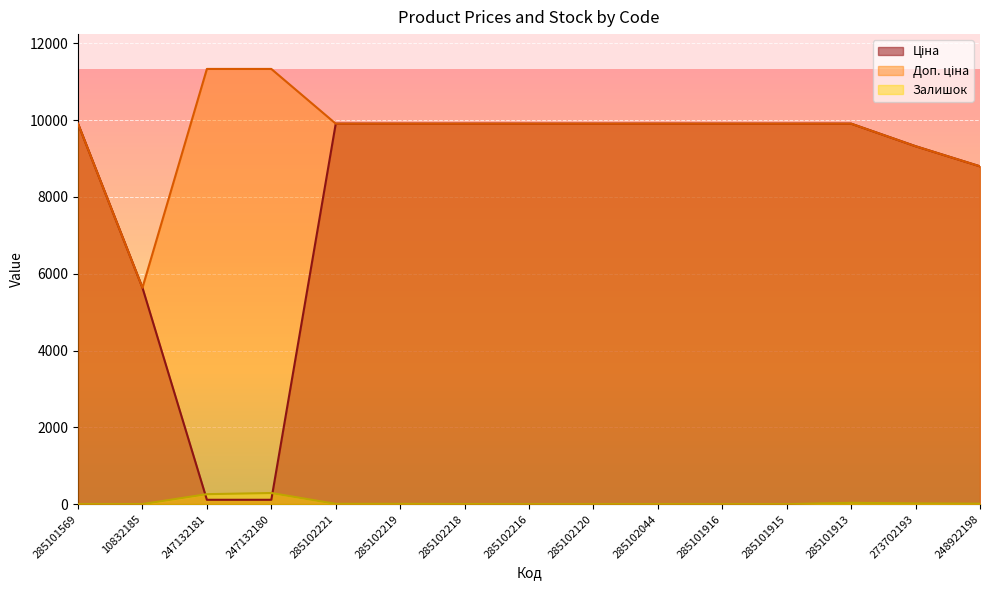

Where does the Залишок series first go above 3?

247132181